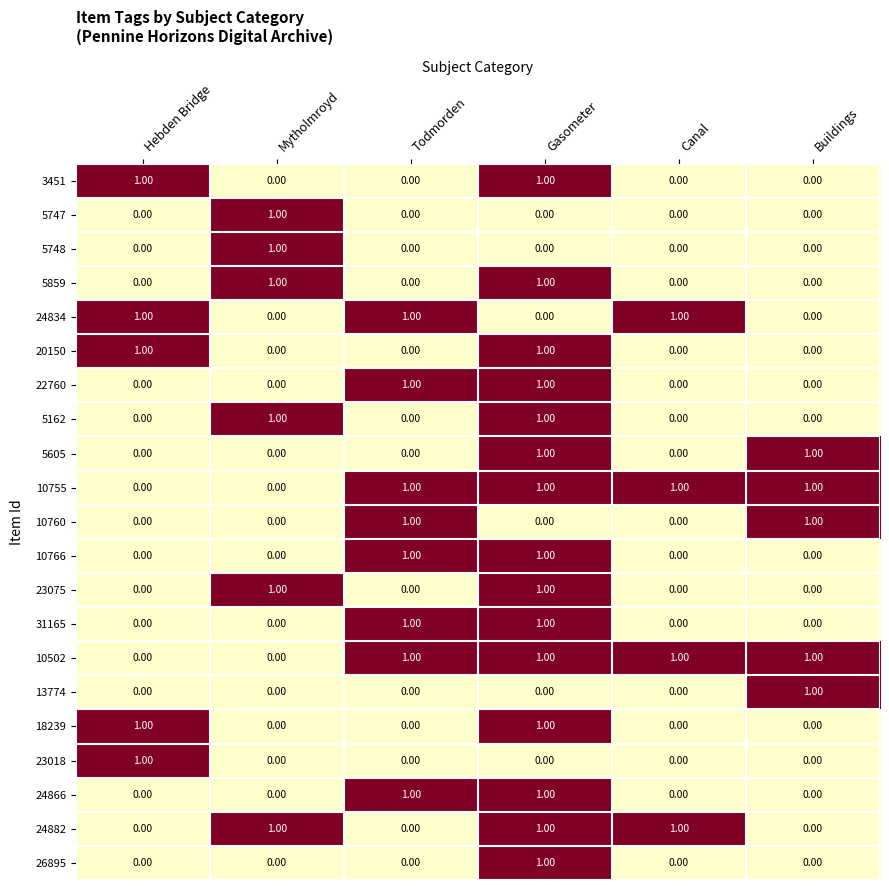

Is the value of 13774 at Hebden Bridge greater than the value of 10755 at Buildings?

No